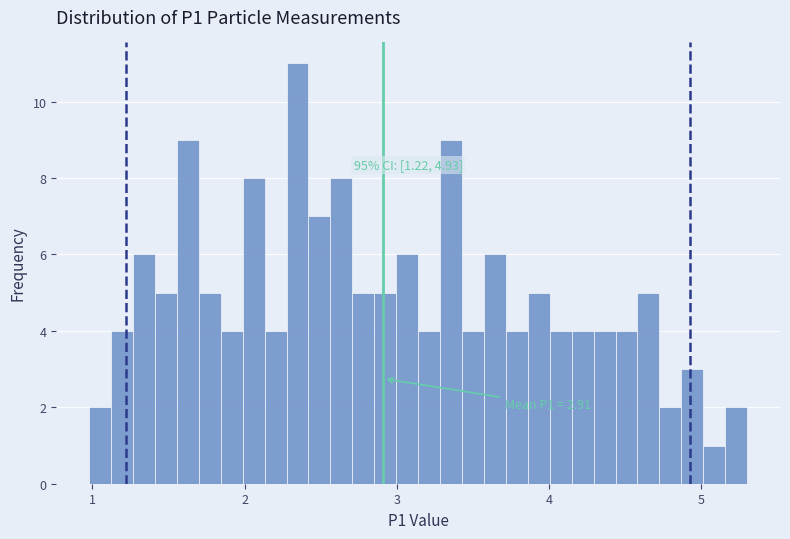

Around what value on the x-axis is the tallest bar? Give the approximate position of its centre, as read against the axis.

2.3